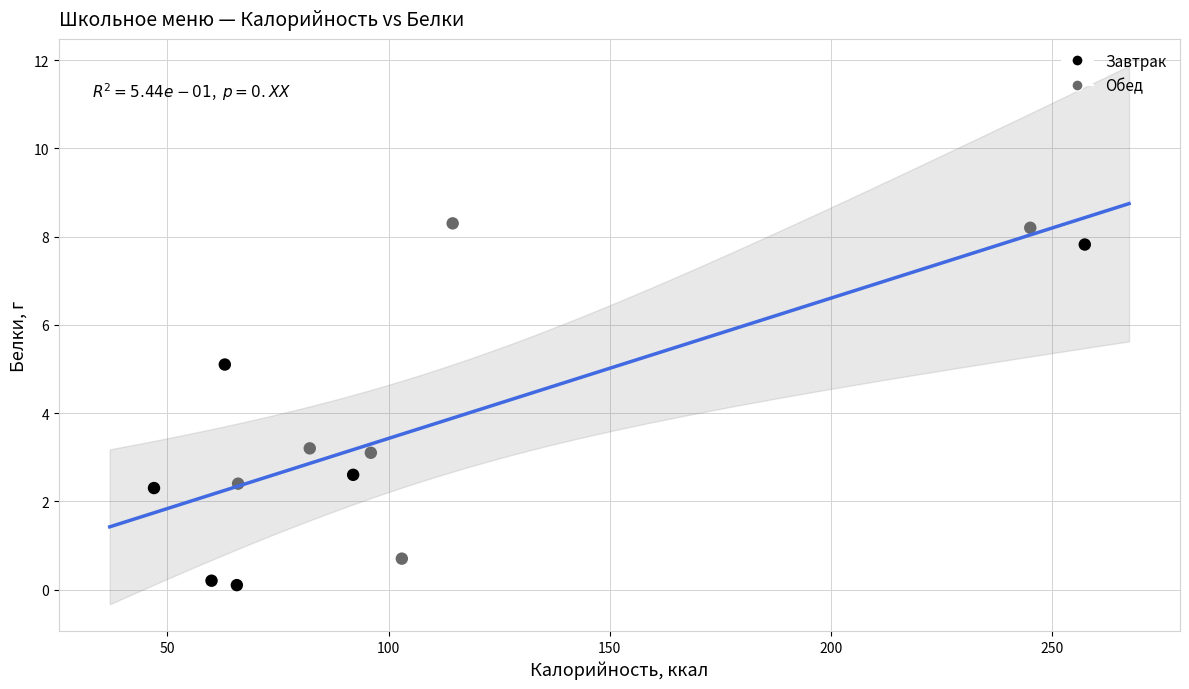

Which series contains the lowest Y value?

Завтрак